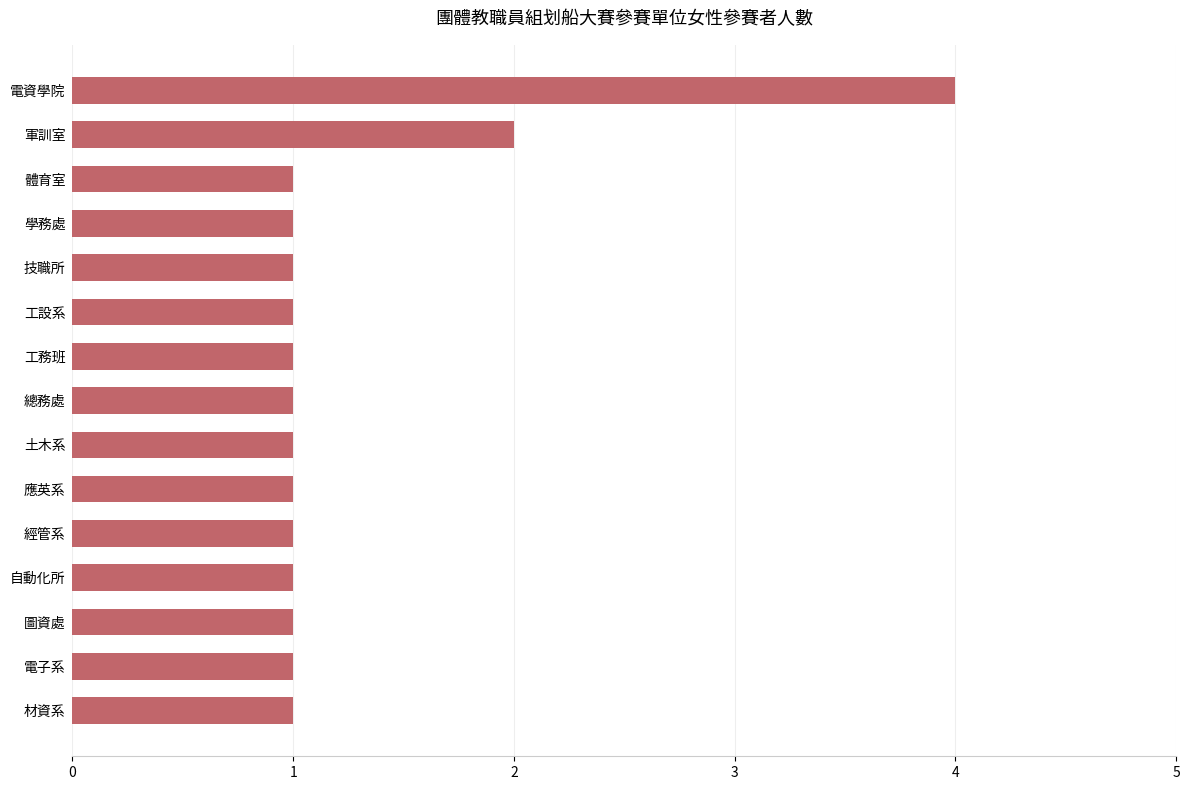

What is the average value?

1